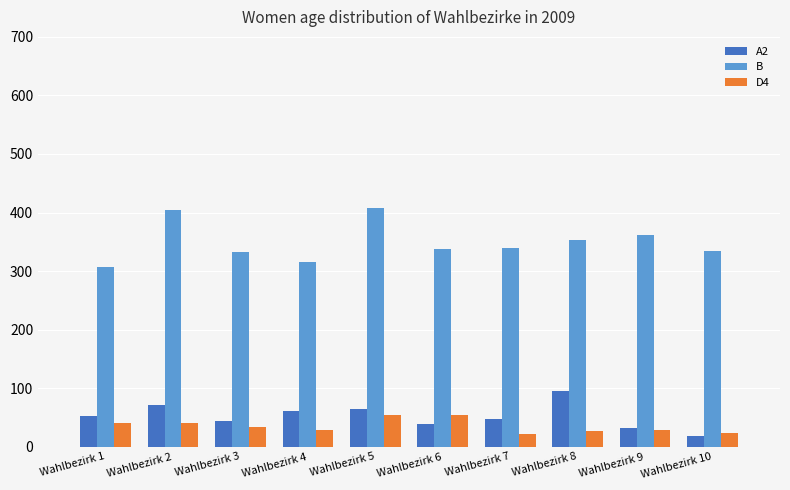

Which series has the largest total across all categories?

B